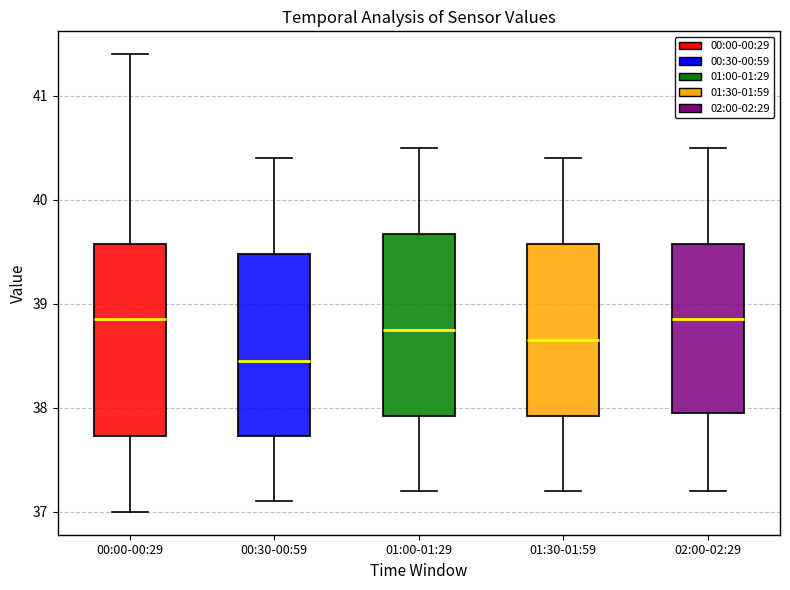

Where does the lower whisker of the box for 00:30-00:59 end on the y-axis? The values are not printed on the chart, so give them approximately, as read against the axis.

37.1